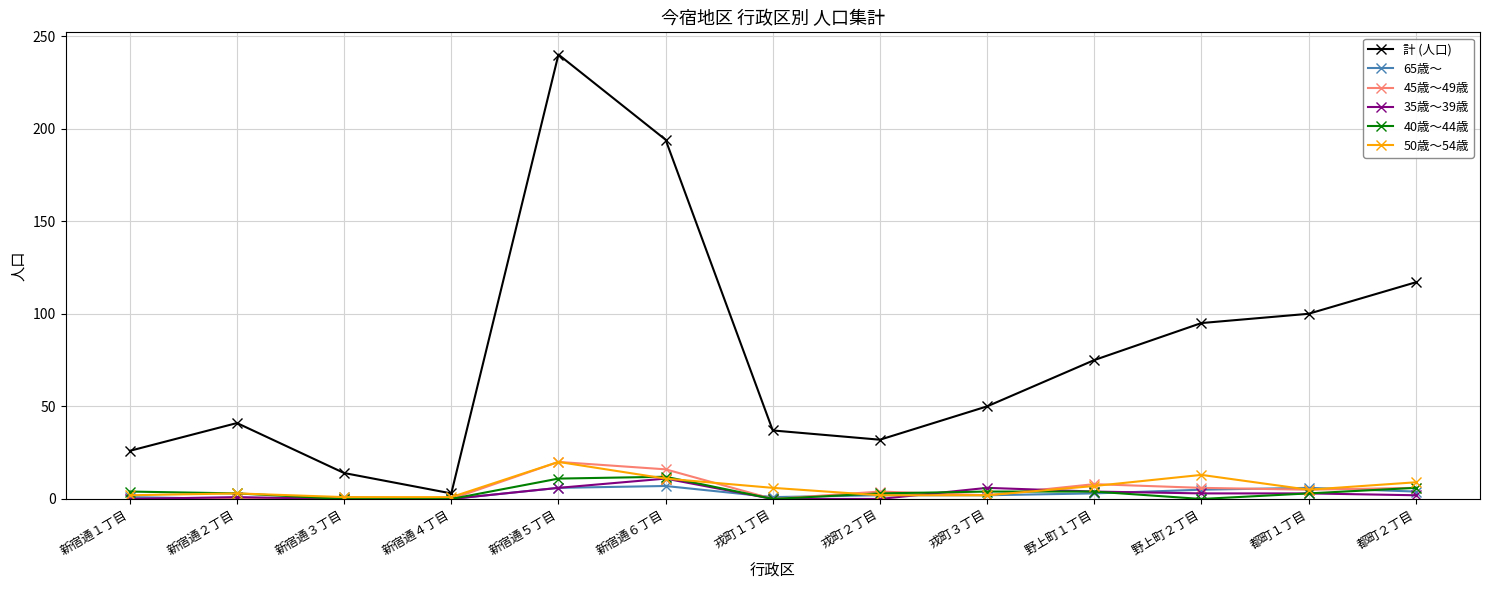

Is it true that 計 (人口) equals 37 at 戎町１丁目?

True